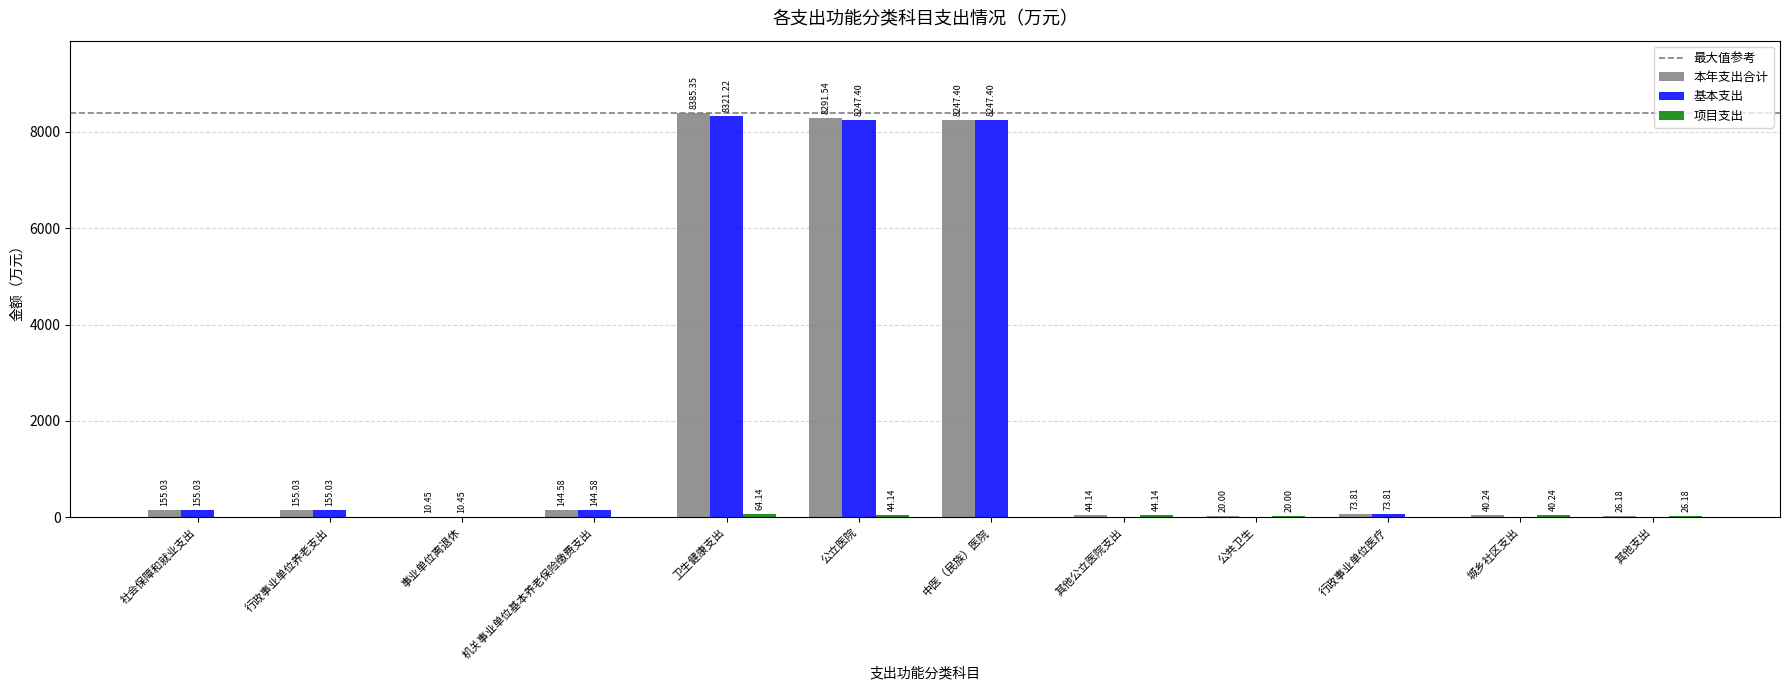

Between 公立医院 and 行政事业单位医疗, which series saw the biggest shift?

本年支出合计